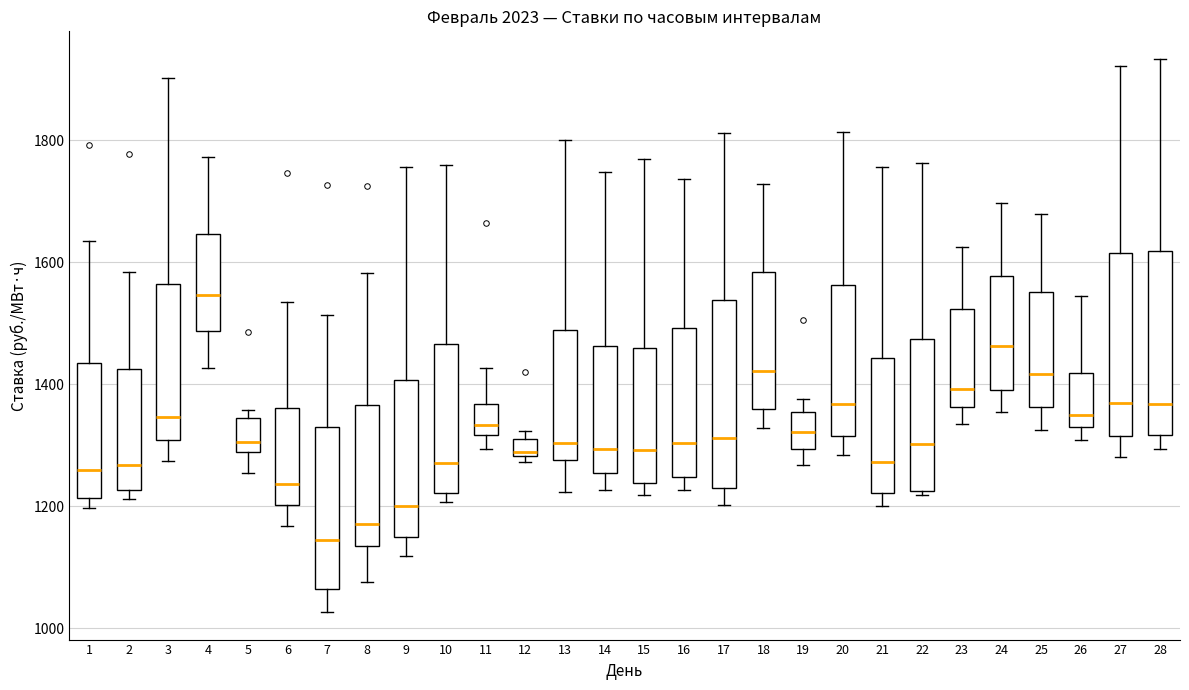

Where is the lower edge of the box at x = 27 on the y-axis? The values are not printed on the chart, so give them approximately, as read against the axis.

1320